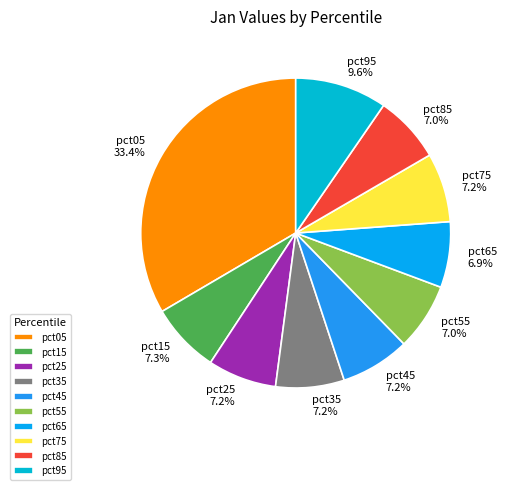

Does pct35 account for over 50% of the chart?

No